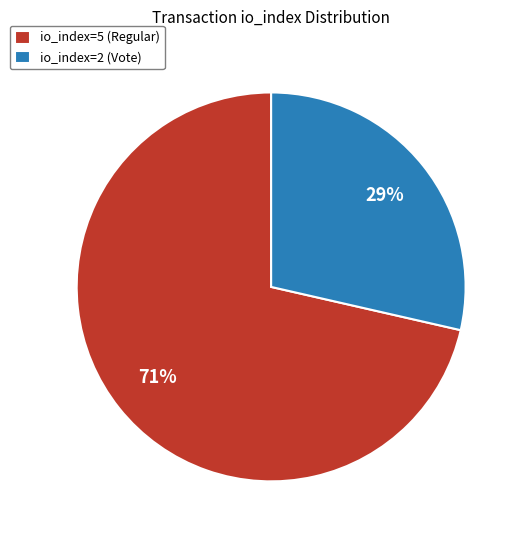

Which category has the biggest portion of the pie?

io_index=5 (Regular)